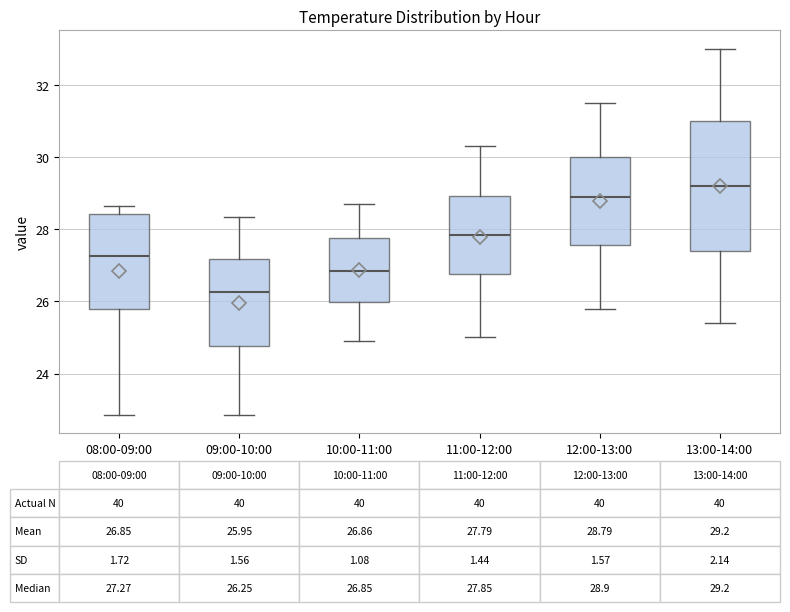

Which box's median line is the lowest?

09:00-10:00